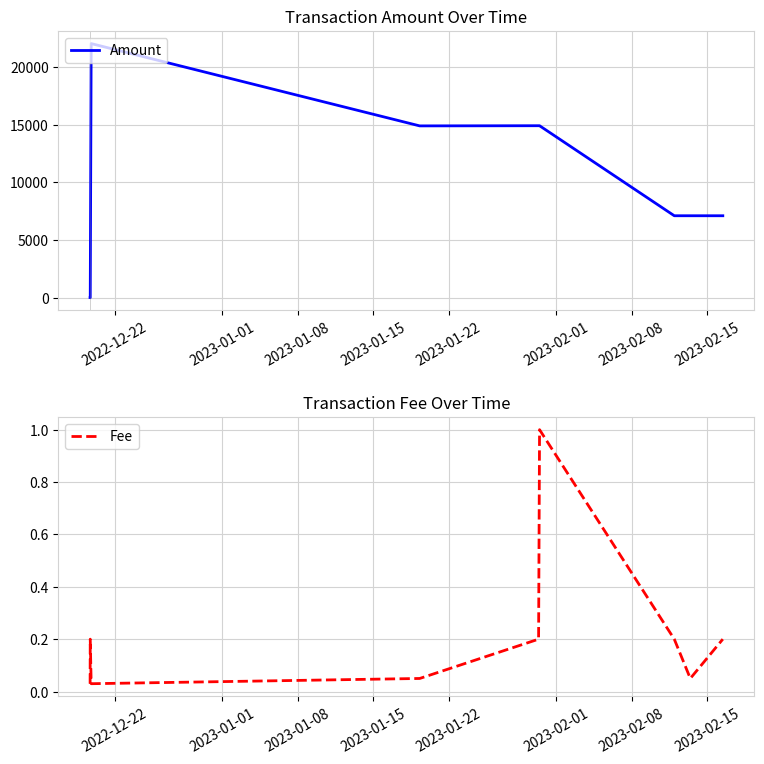

What is the highest value of the Fee series?

1.0